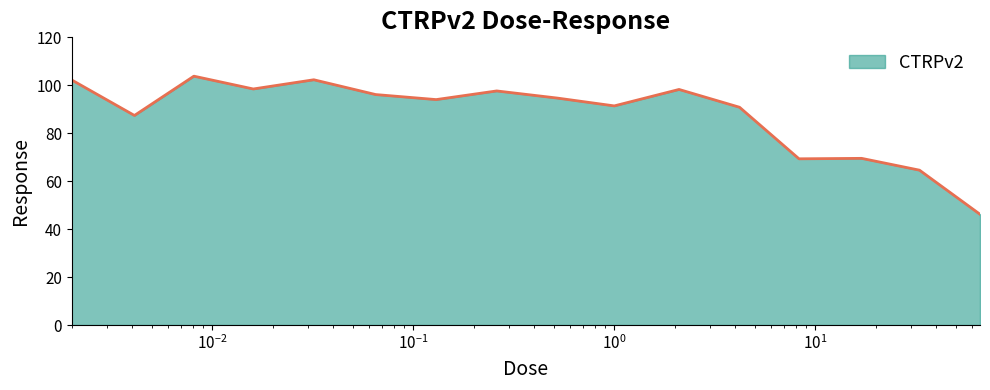

What is the smallest value displayed?

46.2